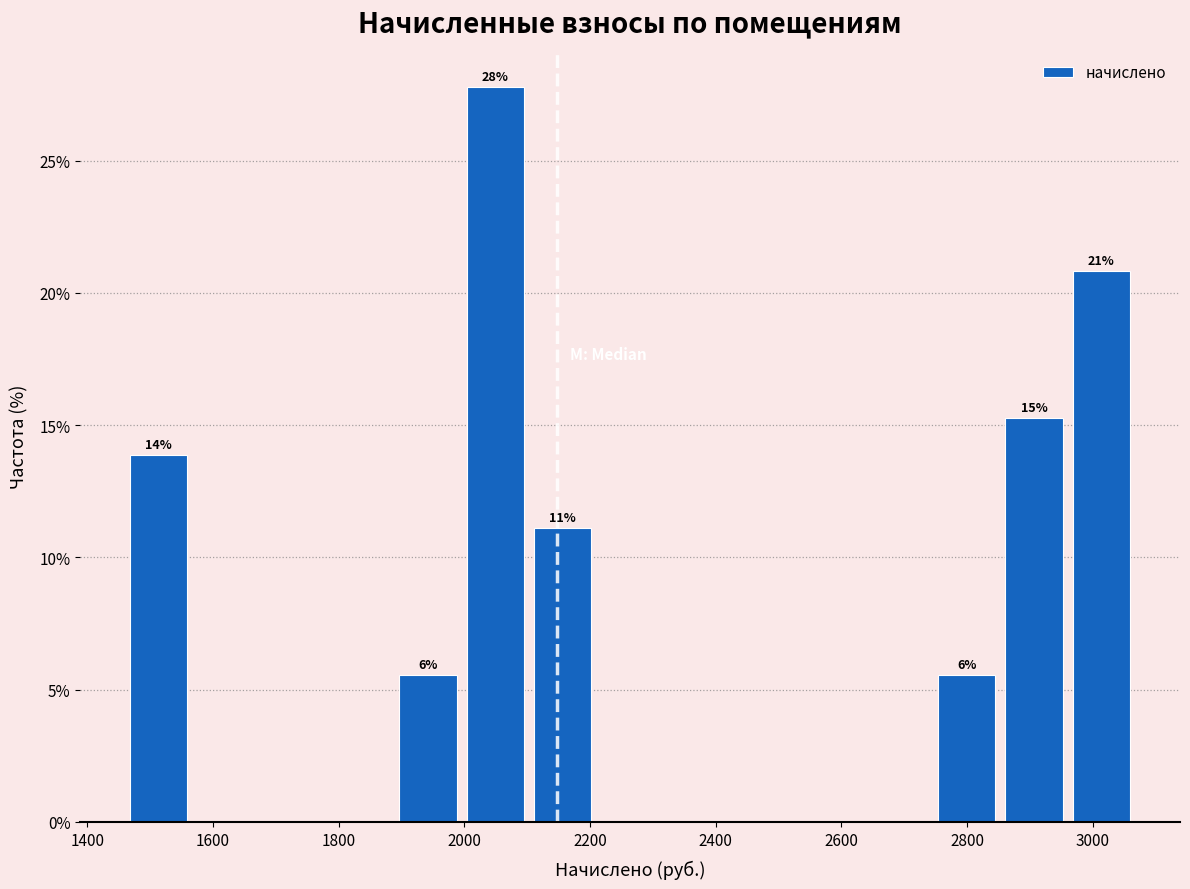

Which range on the x-axis has the tallest bar?

2000 to 2100